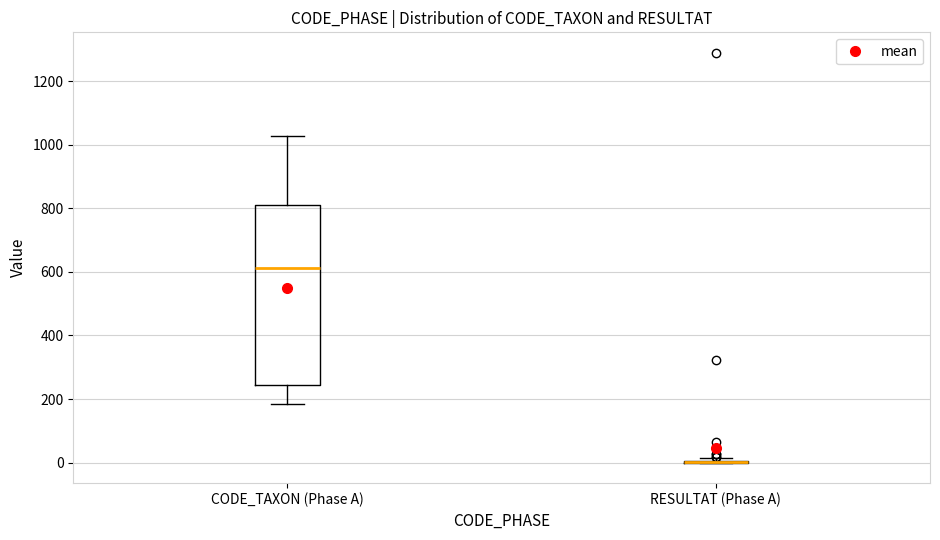

Where does the lower whisker of the box for CODE_TAXON (Phase A) end on the y-axis? The values are not printed on the chart, so give them approximately, as read against the axis.

180